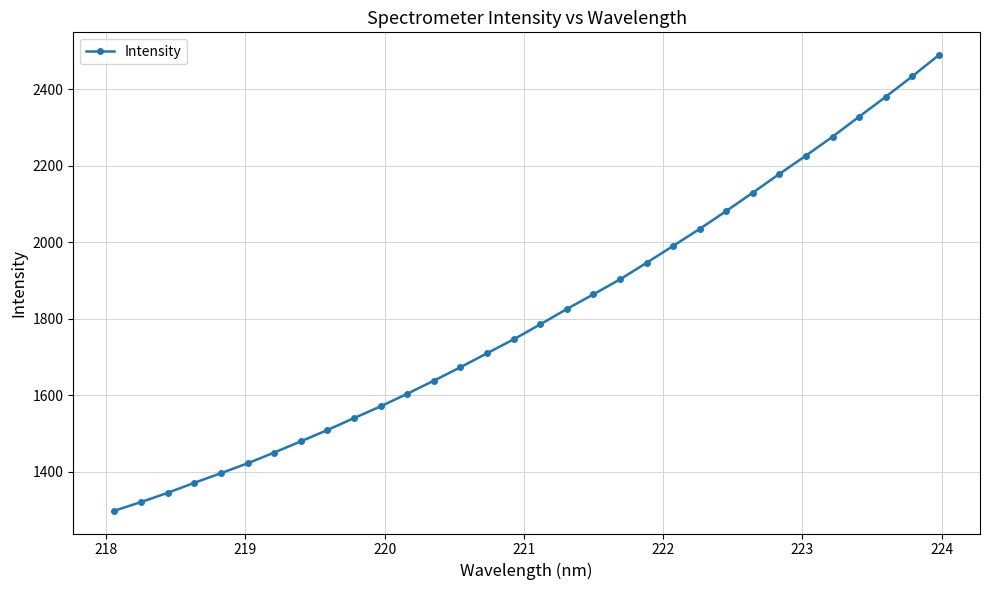

What is the smallest value displayed?

1298.1